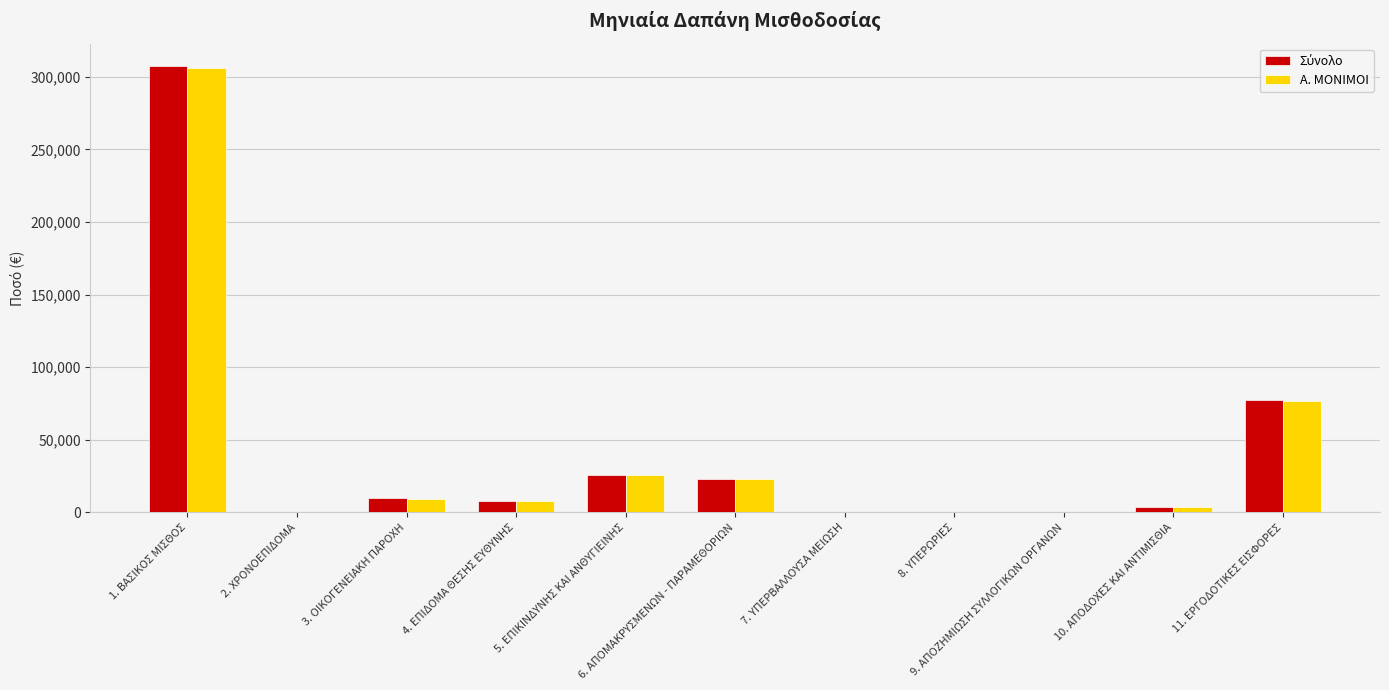

What is the maximum value shown in the chart?

307528.3